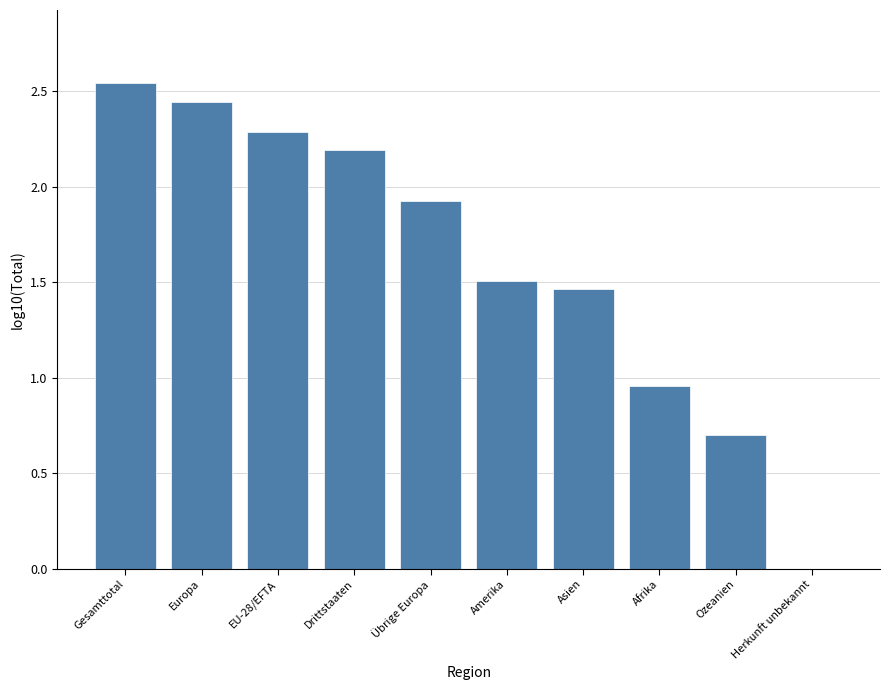

How many data points are above 1?

7